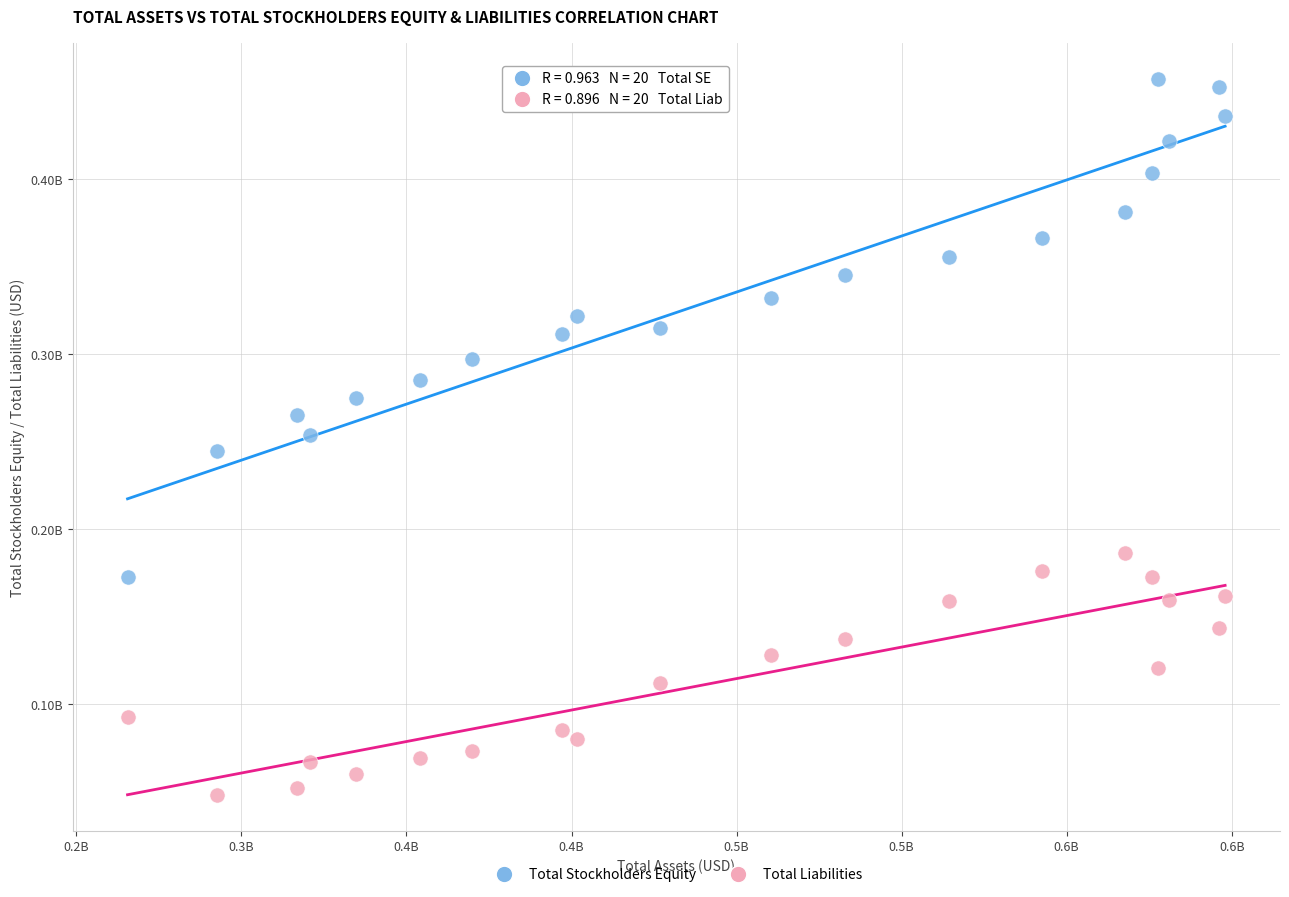

Which series has the widest spread of Y values?

Total Stockholders Equity